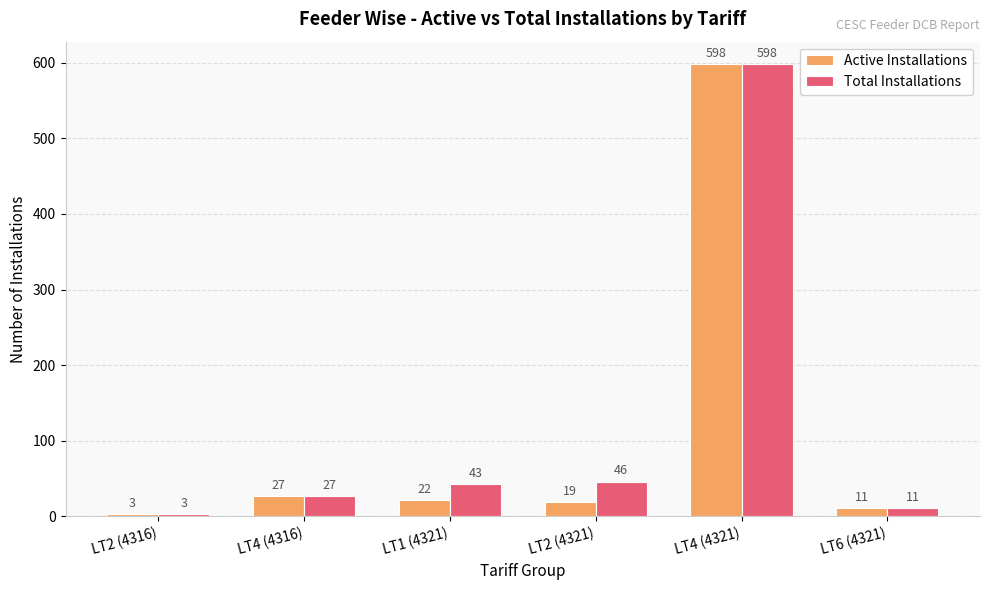

How many distinct data groups are displayed?

2